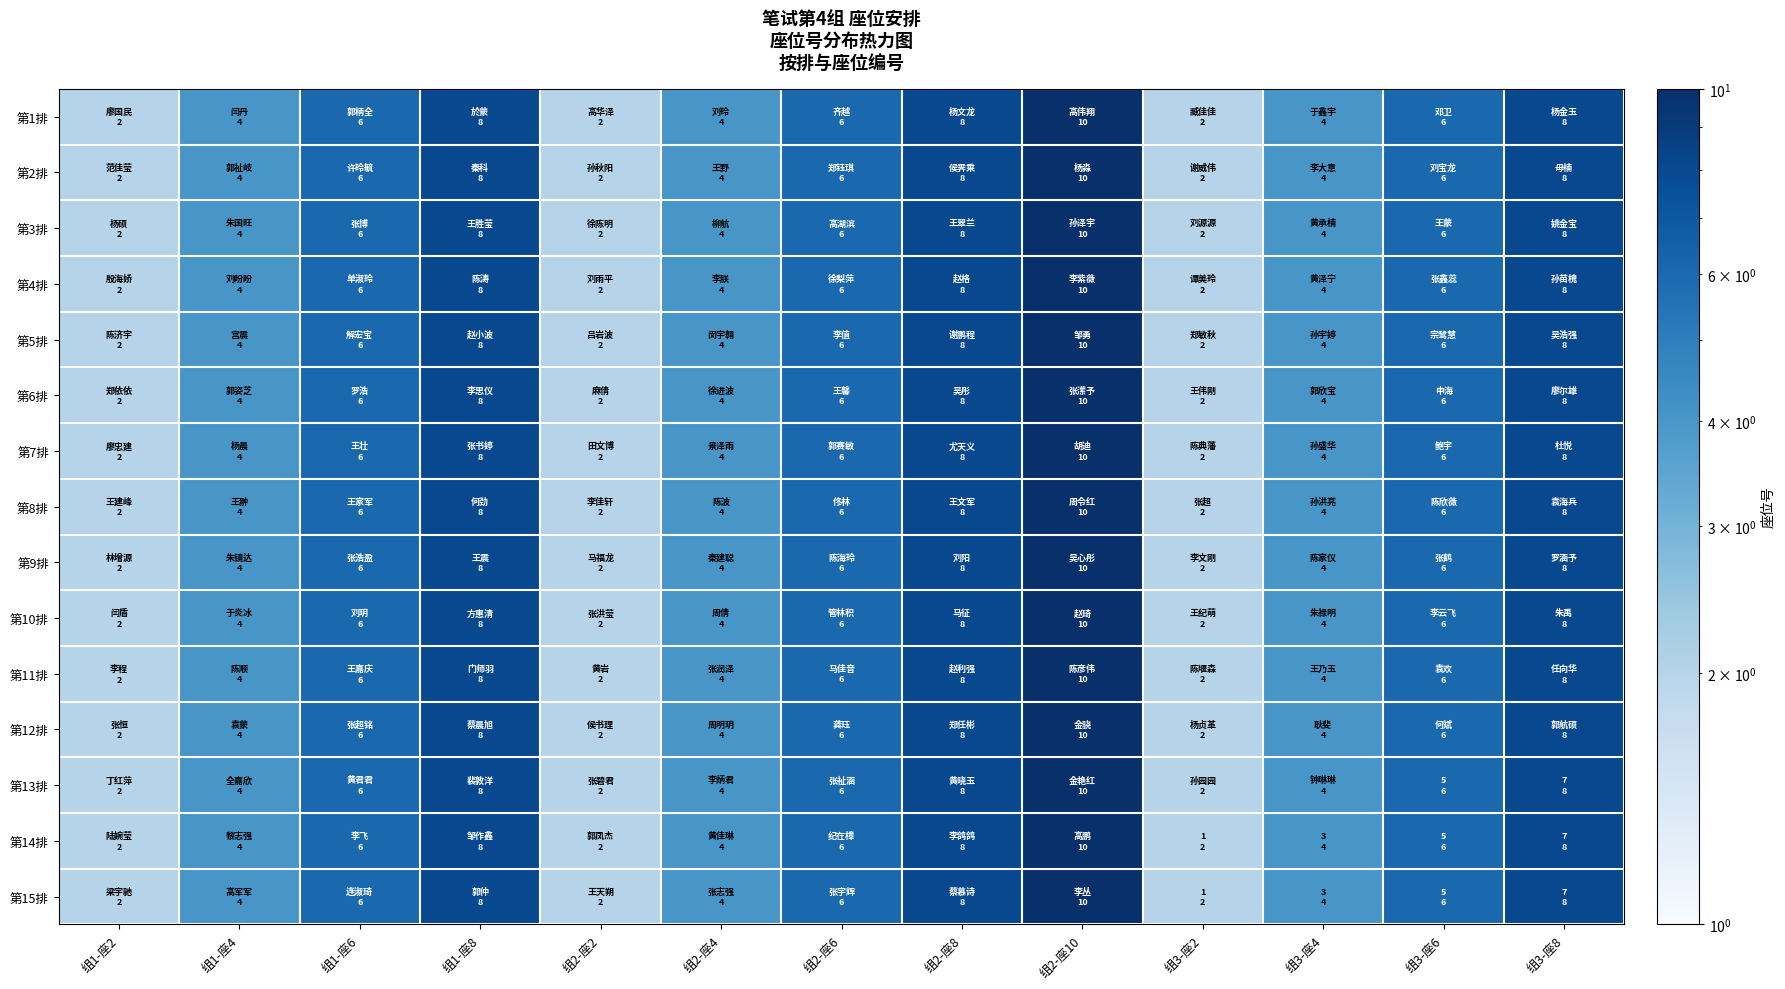

Count the number of categories in the chart.

13